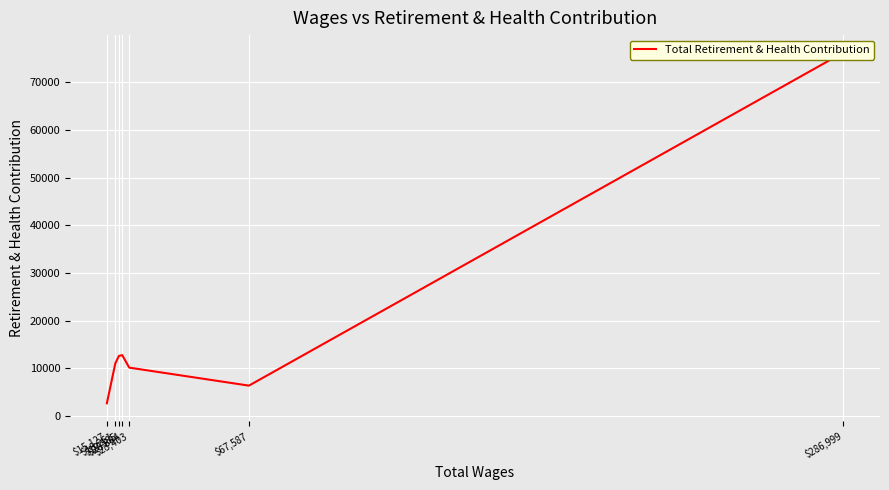

The chart shows a value of 12607 at $19,585. True or false?

True